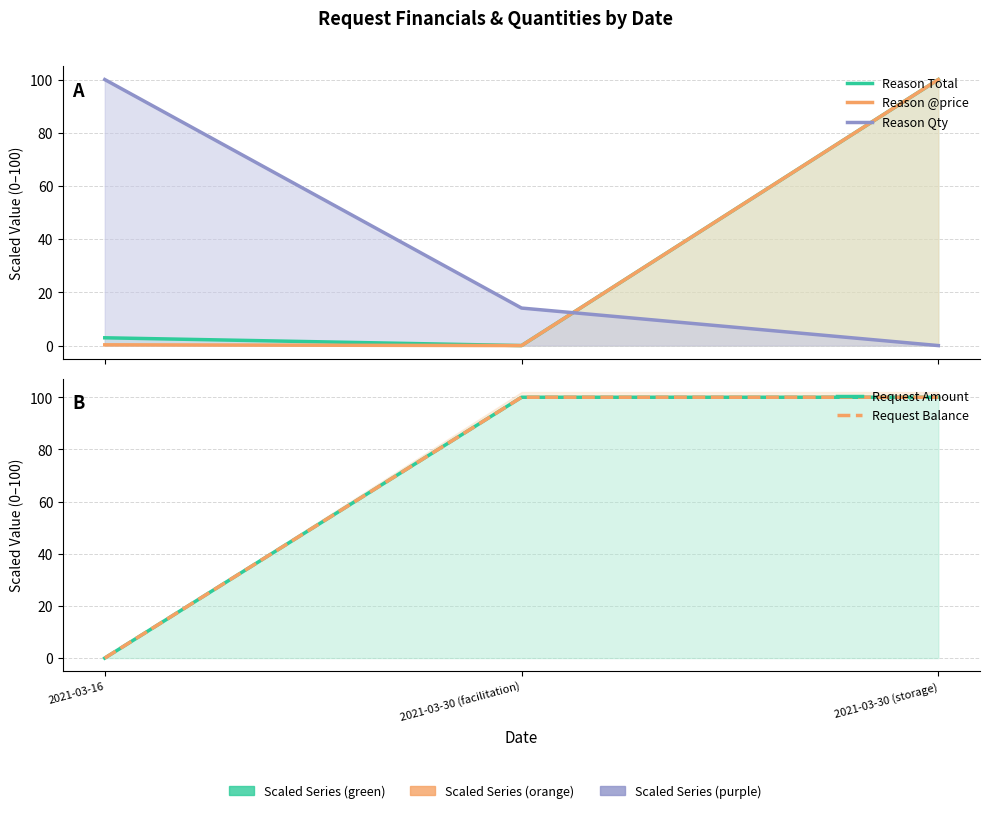

What is the label of the 1st point from the right?

2021-03-30 (storage)